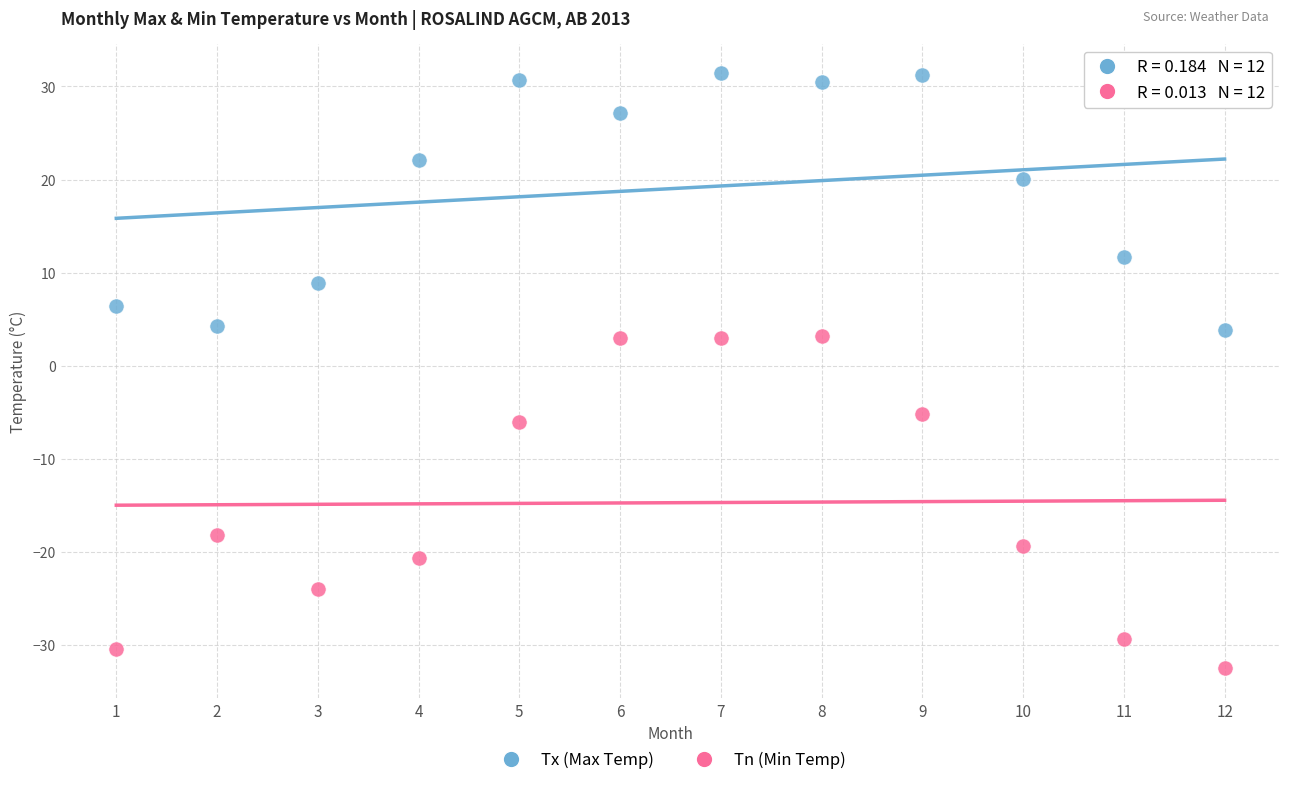

Which series contains the lowest Y value?

Tn (Min Temp)